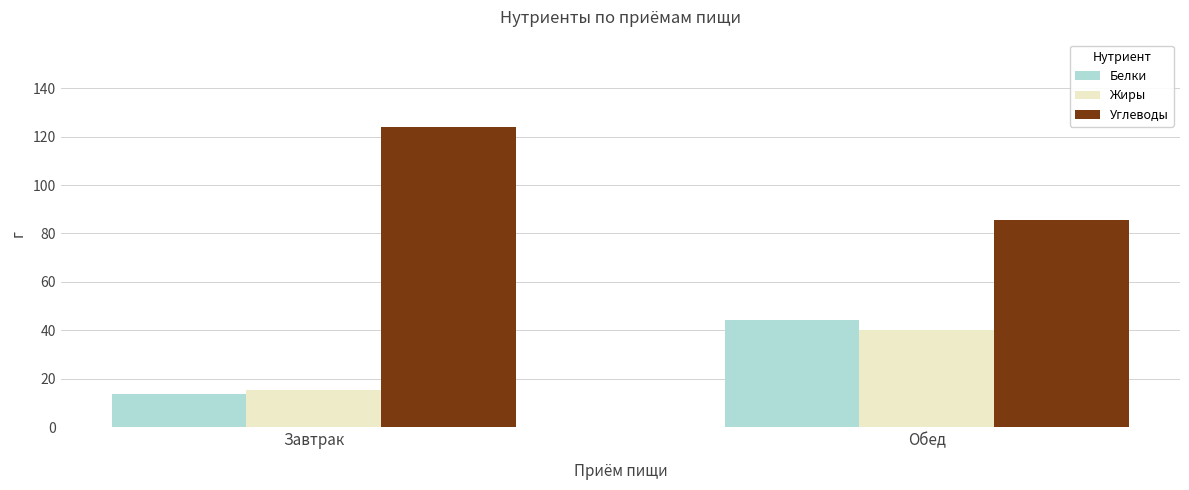

At which category does the chart reach its minimum across all series?

Завтрак